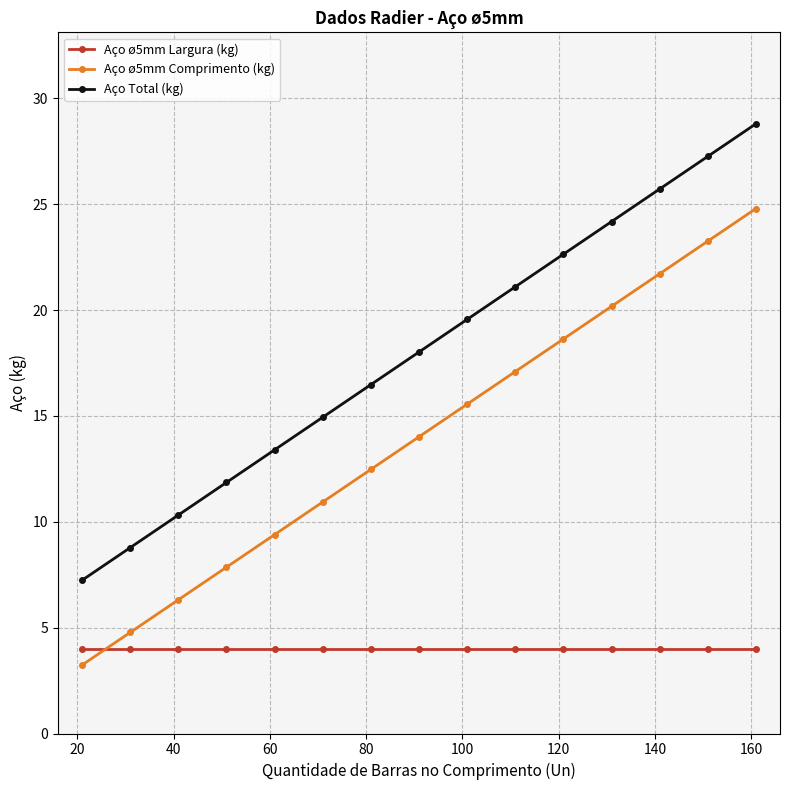

What is the value of the Aço Total (kg) point at the 13th from the left?

25.7